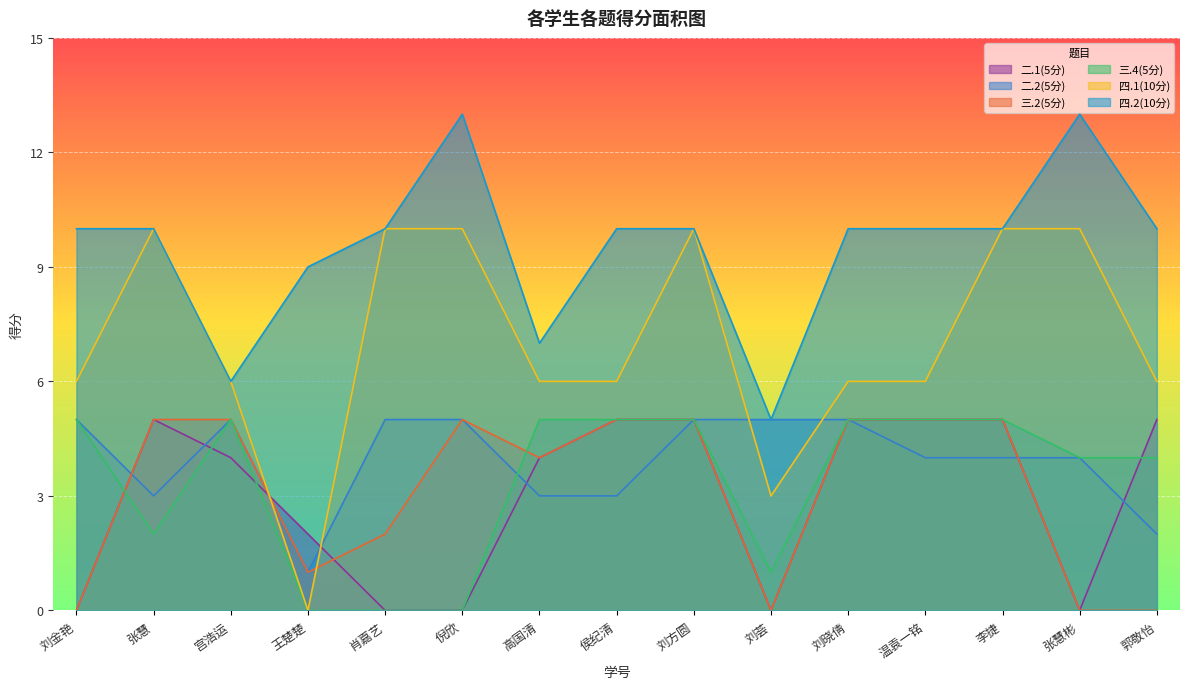

At which category does the chart reach its minimum across all series?

刘金艳